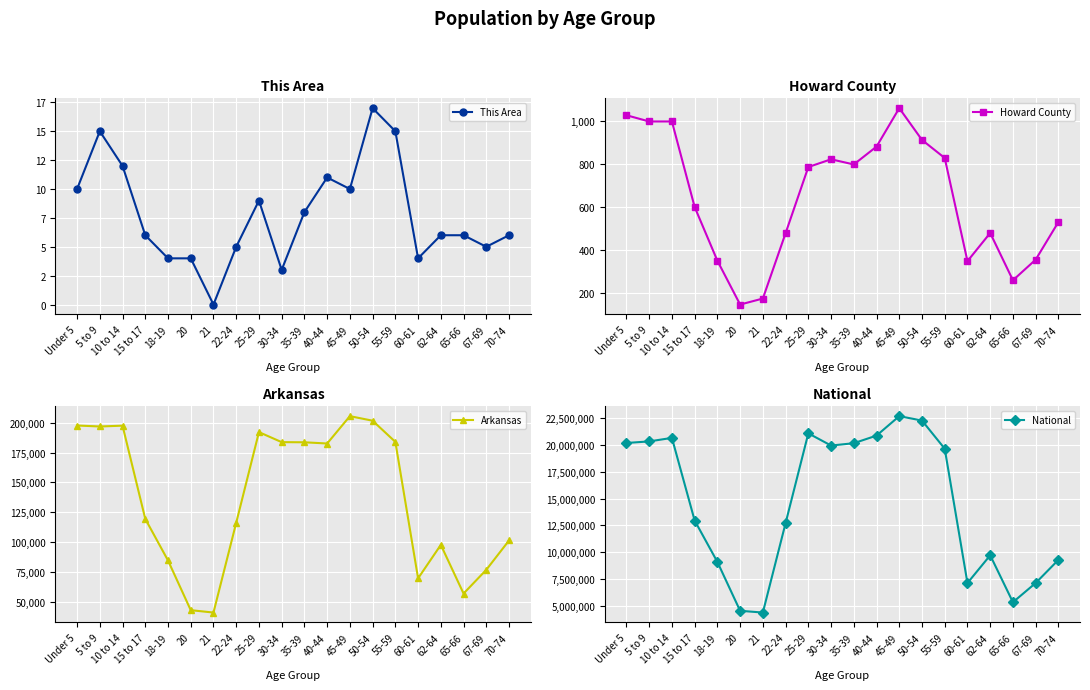

At which label does This Area first exceed 6?

Under 5